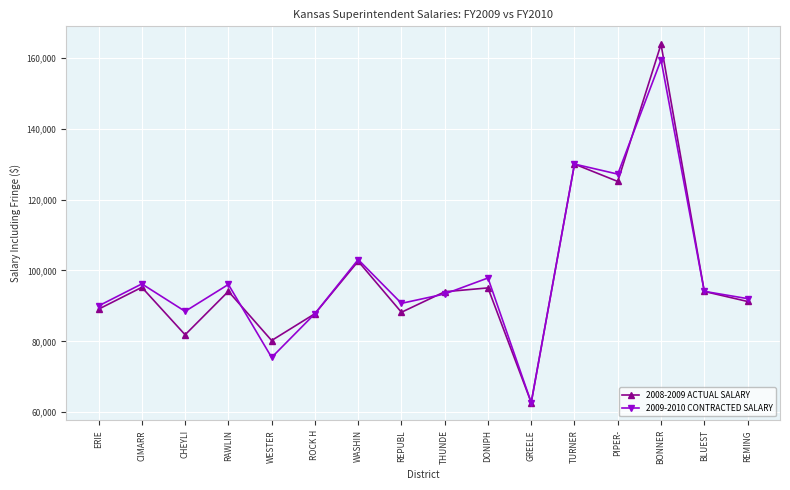

Where is 2009-2010 CONTRACTED SALARY nearest to the value 111063?

WASHIN